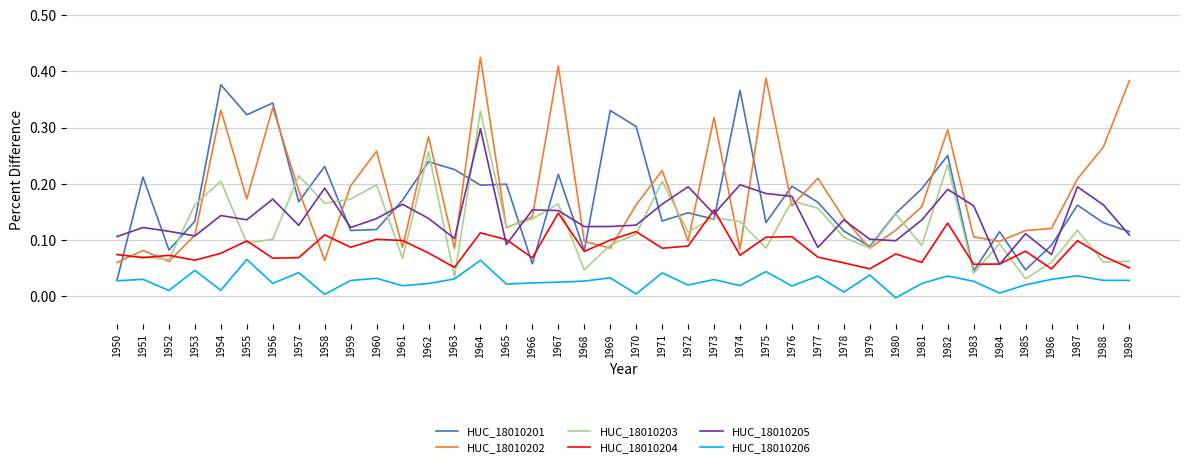

Which label corresponds to the smallest value in the chart?

1980